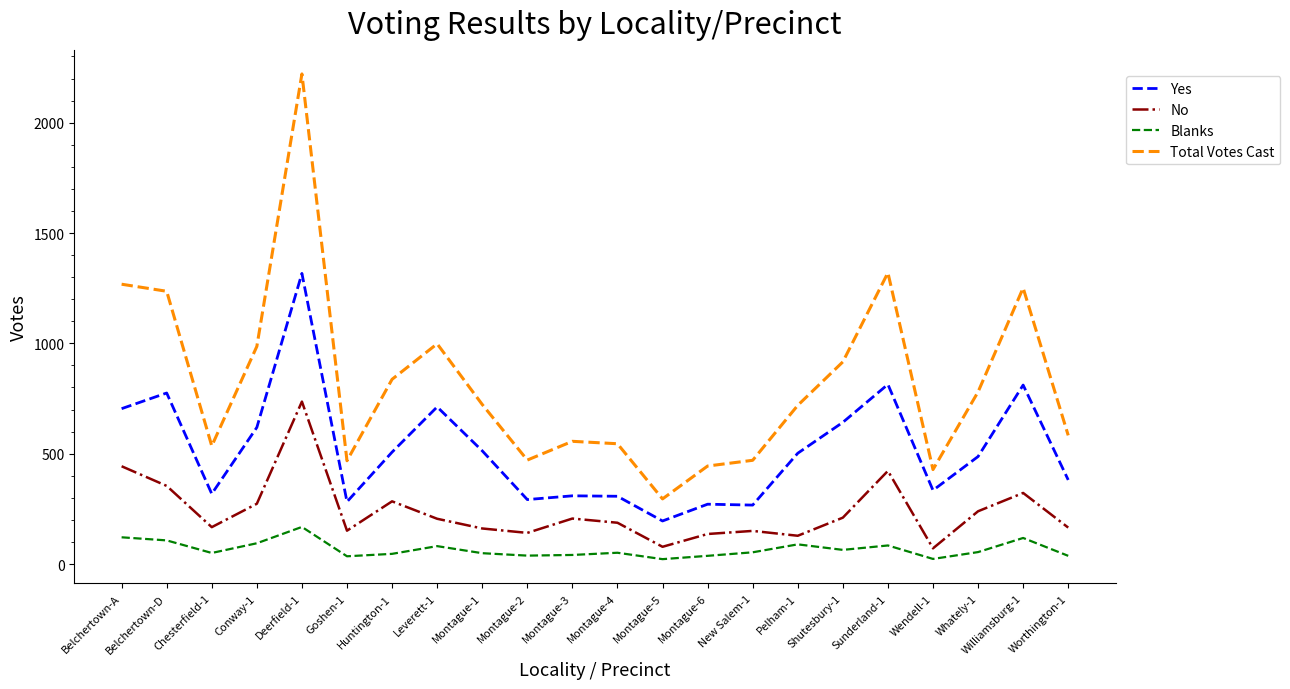

In Total Votes Cast, how many points are lower than both neighbors (excluding endpoints)?

5